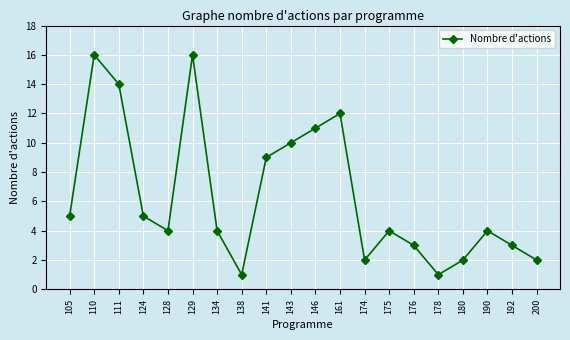

What is the difference between the values at 178 and 146?

10